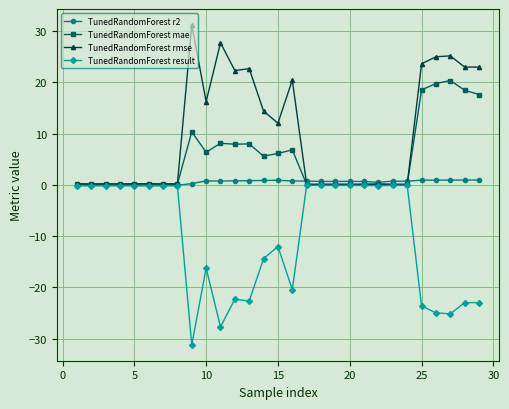

Which series has the largest total across all categories?

TunedRandomForest rmse